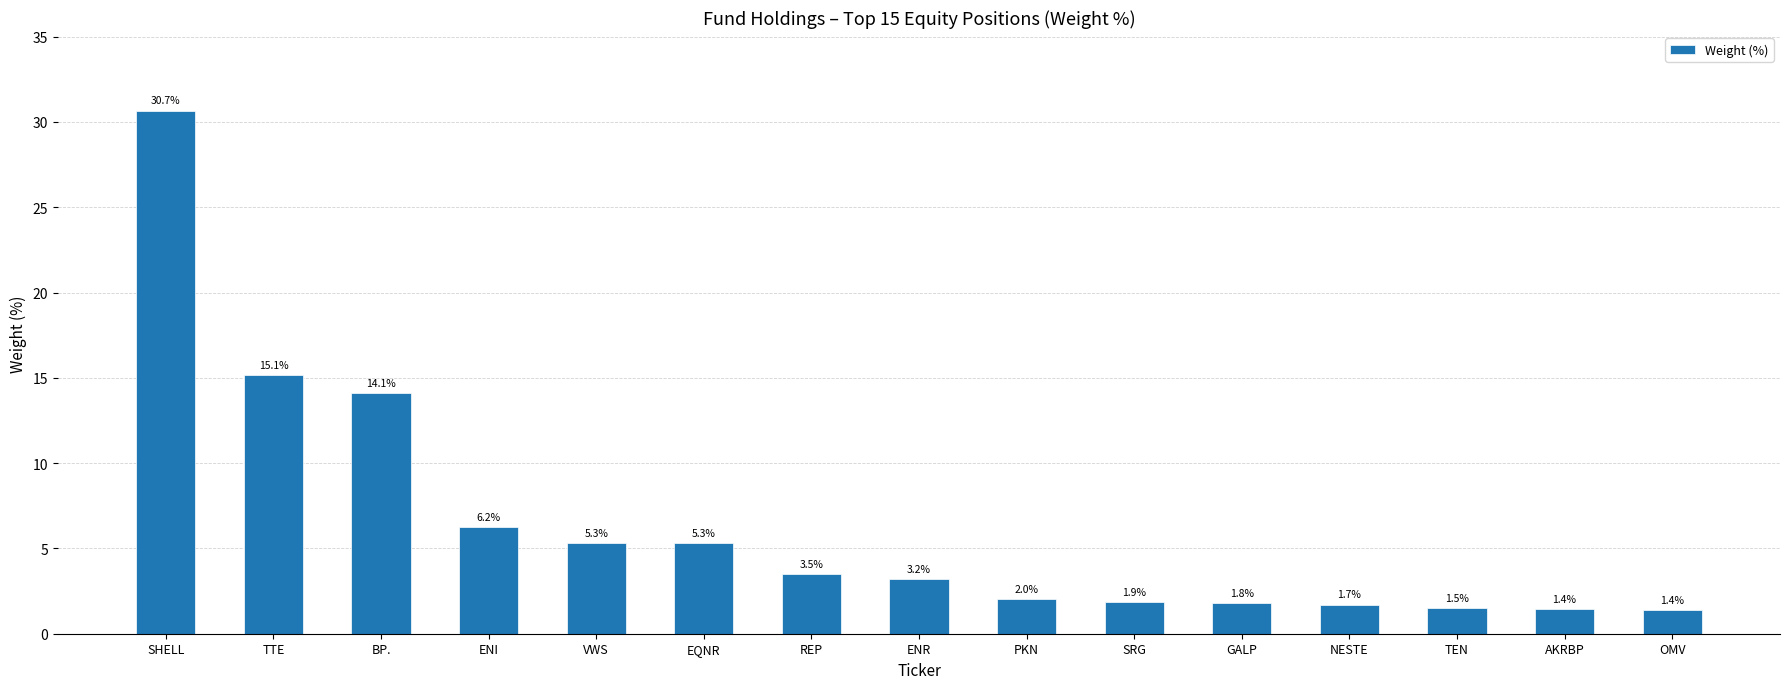

What is the difference between the values at TEN and TTE?

13.6